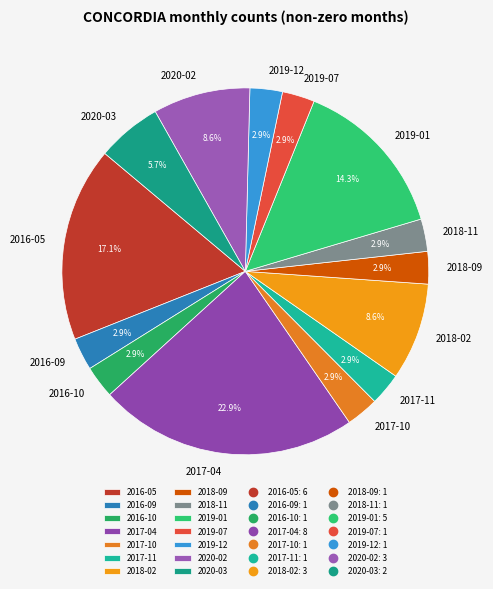

How many segments does this pie chart have?

14